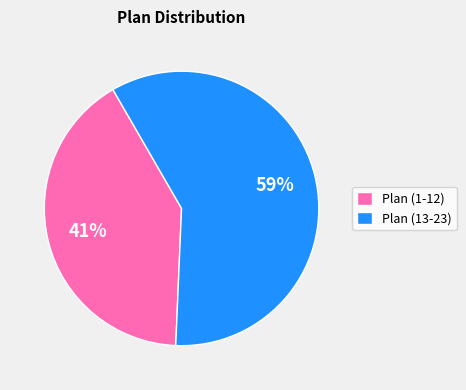

To the nearest percent, what is the difference between the largest and smallest slice percentages?

18%